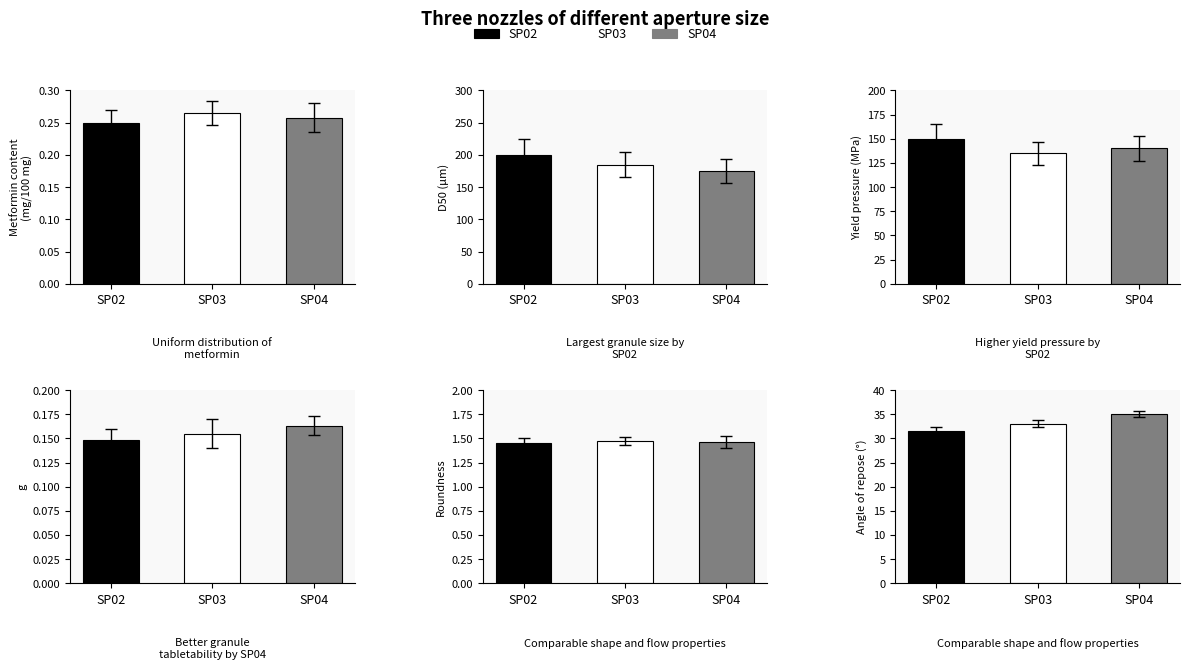

What is the lowest value of the SP02 series?

0.1